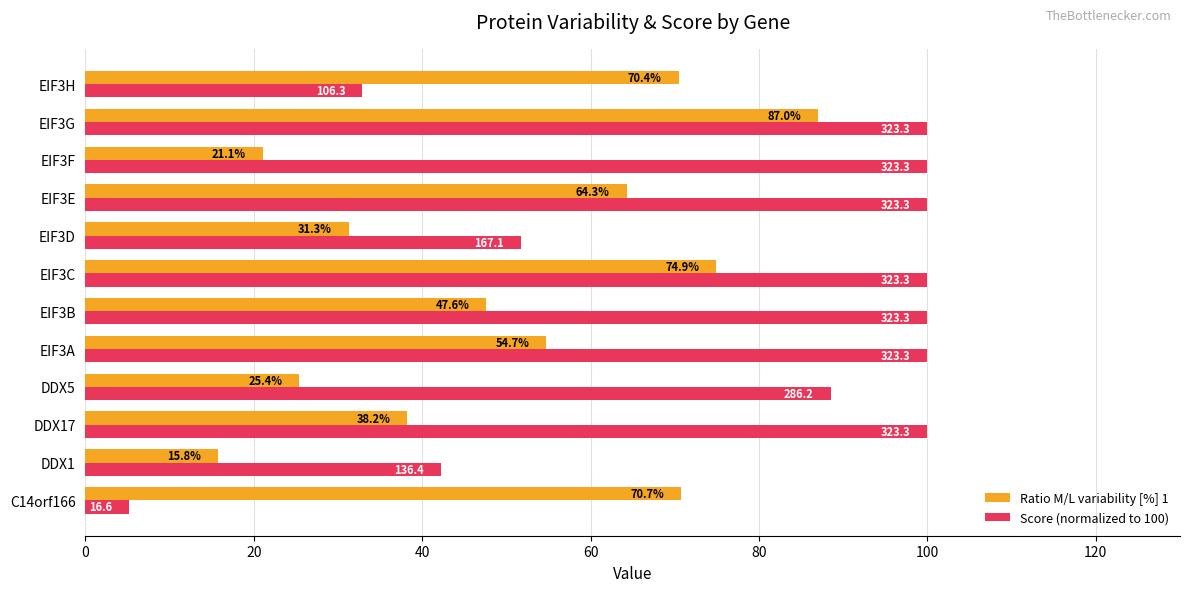

At which label does Score (normalized to 100) reach its minimum?

C14orf166